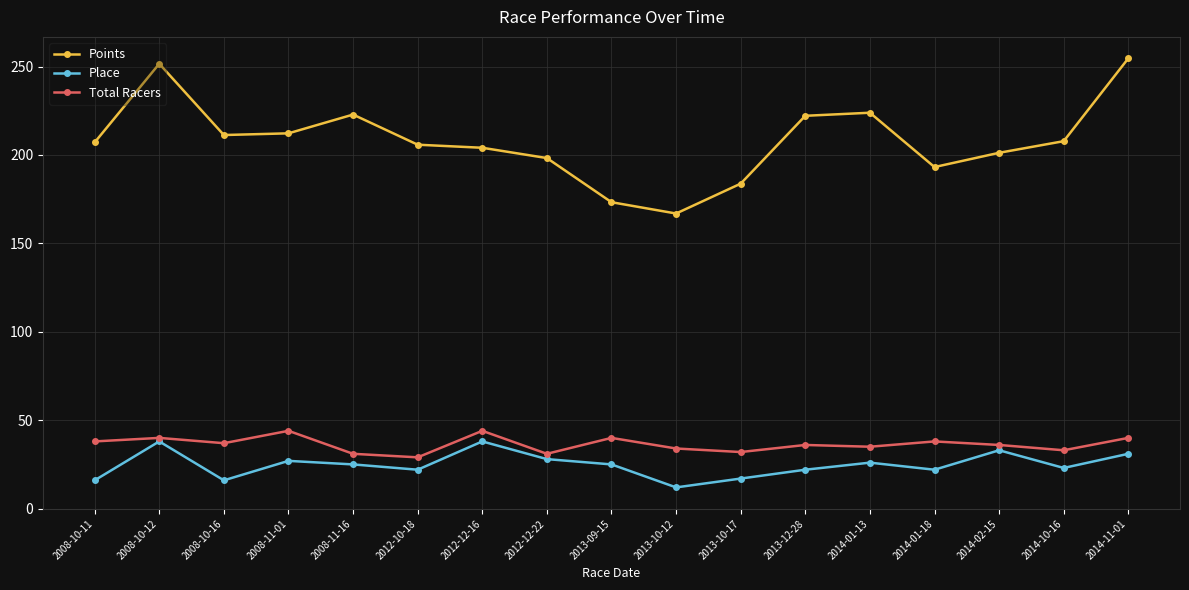

At which category does the chart reach its minimum across all series?

2013-10-12